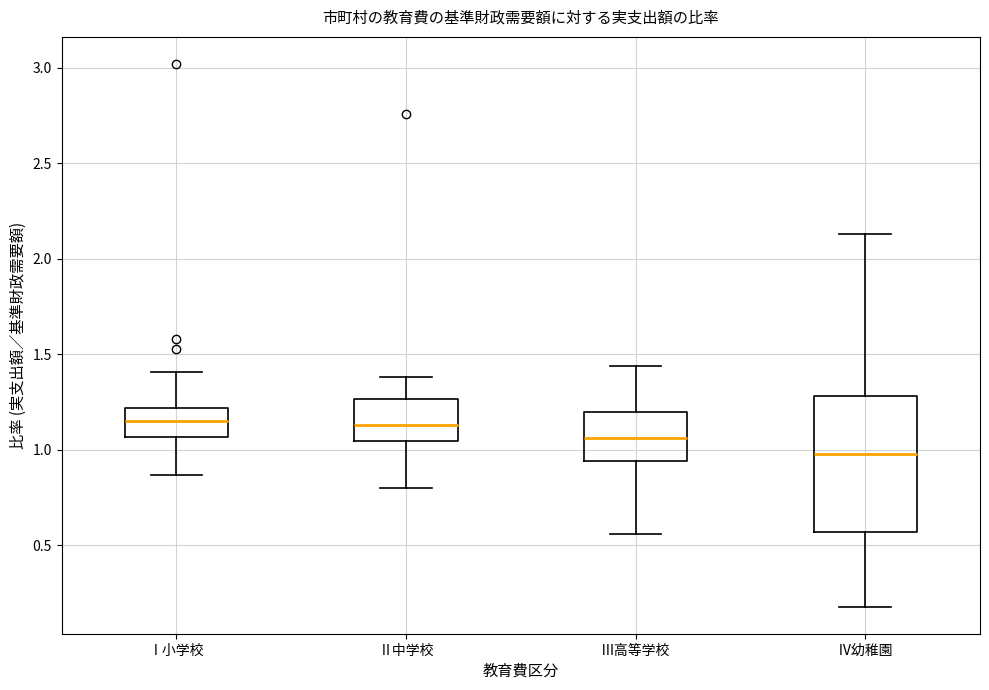

Reading left to right, read every box against the y-axis: the position of its median line, the range the box covers, and the ends of its whiskers. The values are not printed on the chart, so give them approximately, as read against the axis.

Ⅰ小学校: median 1.15, box 1.05 to 1.20, whiskers 0.85 to 1.40
Ⅱ中学校: median 1.15, box 1.05 to 1.25, whiskers 0.80 to 1.40
Ⅲ高等学校: median 1.05, box 0.95 to 1.20, whiskers 0.55 to 1.45
Ⅳ幼稚園: median 1.00, box 0.55 to 1.30, whiskers 0.20 to 2.15